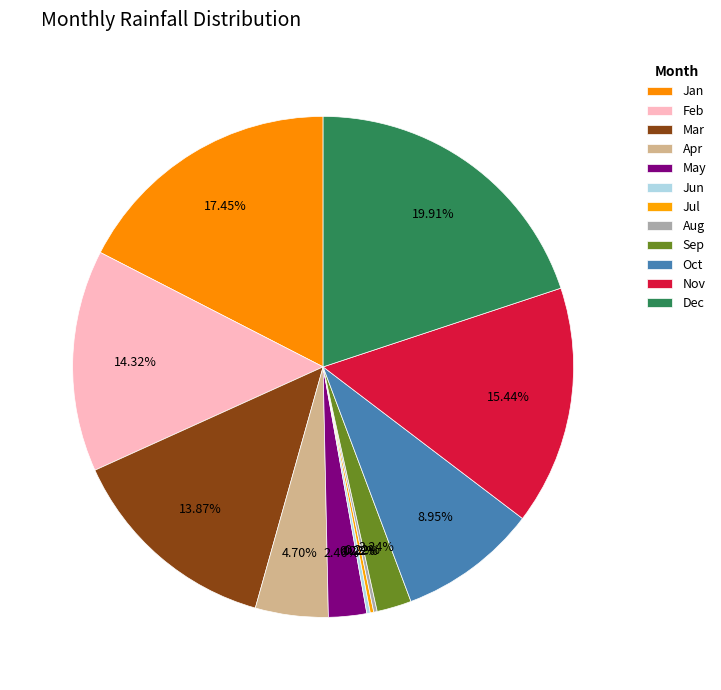

What percentage is the Apr slice, to the nearest percent?

5%